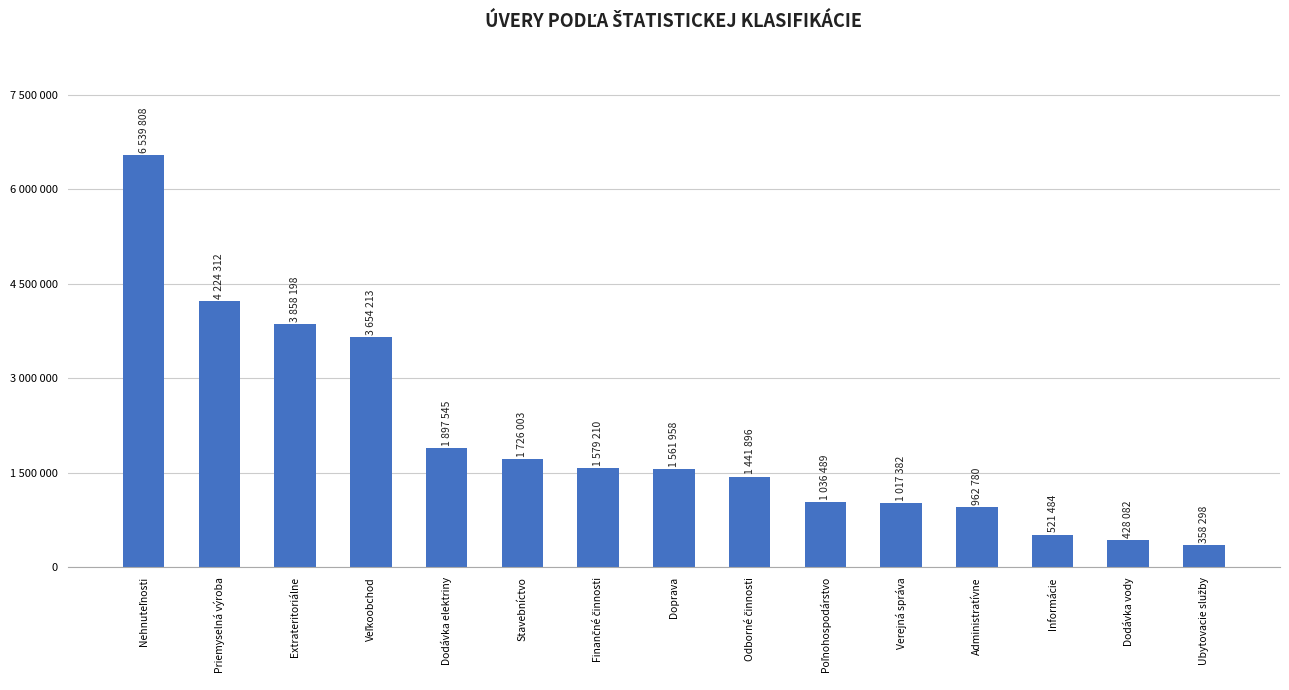

Does the chart contain any negative values?

No